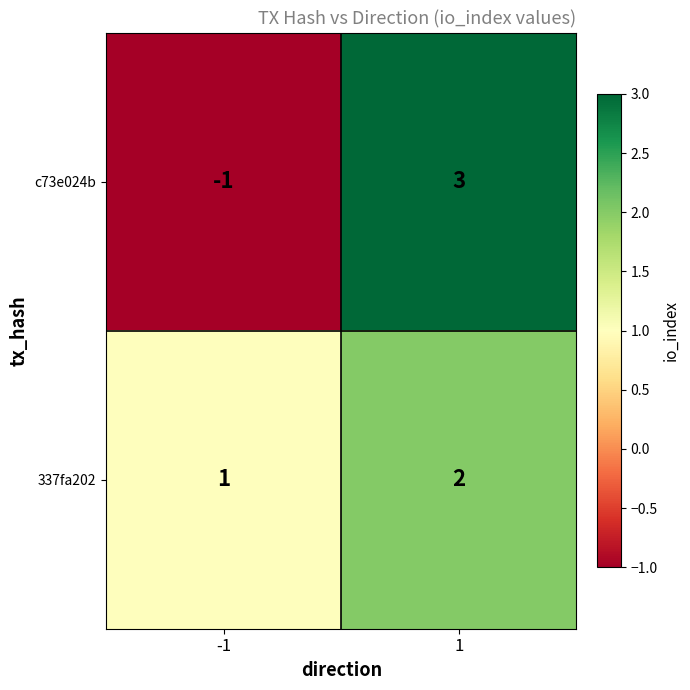

What is the greatest value displayed?

3